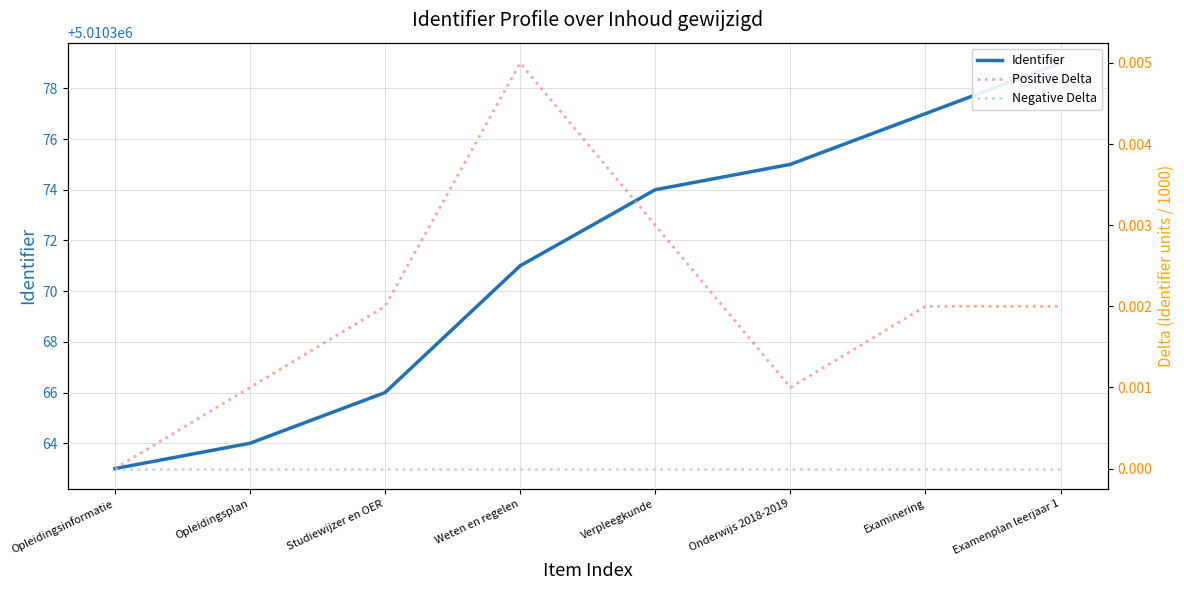

List the series in order of their peak value, highest first.

Identifier, Positive Delta, Negative Delta